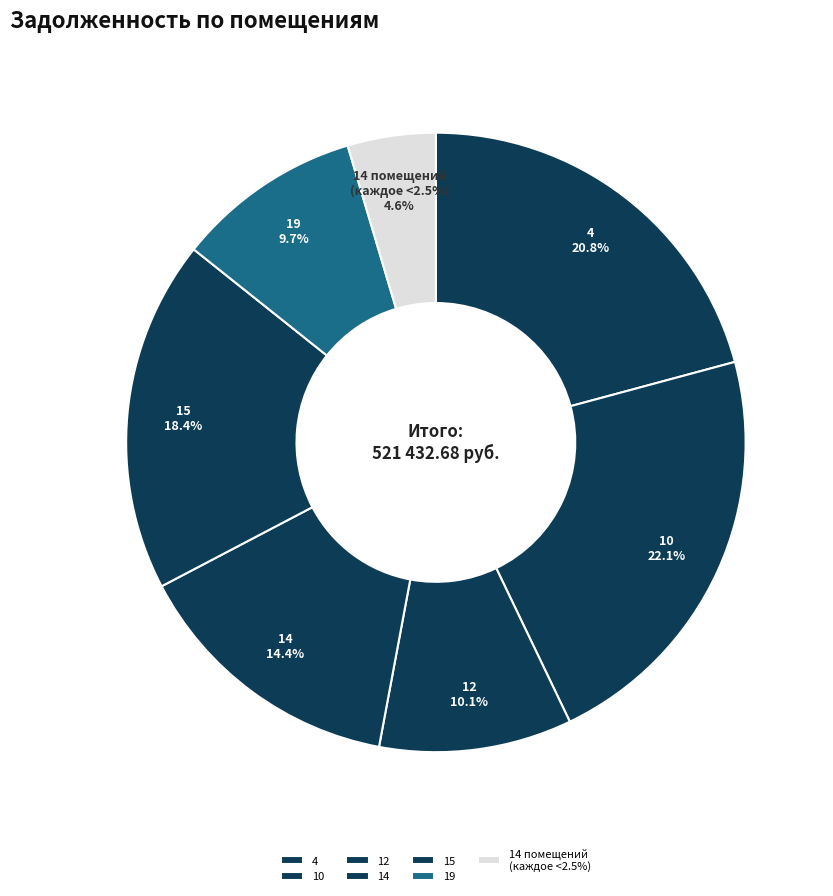

The 4 slice represents 7% of the pie. True or false?

False